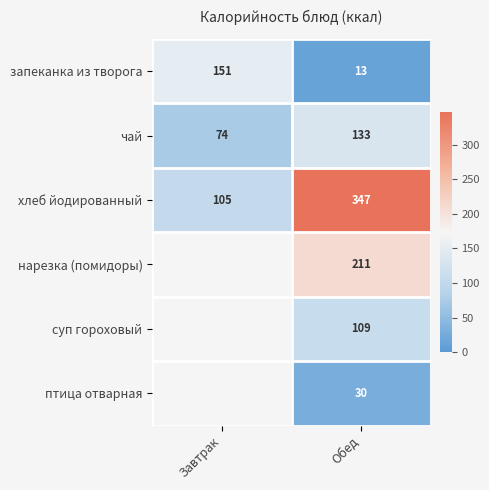

Is it true that суп гороховый equals 152.9 at Обед?

False